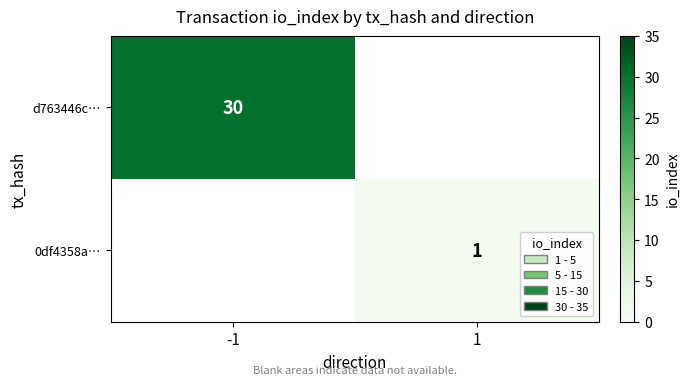

What is the total value across all series at 1?

1